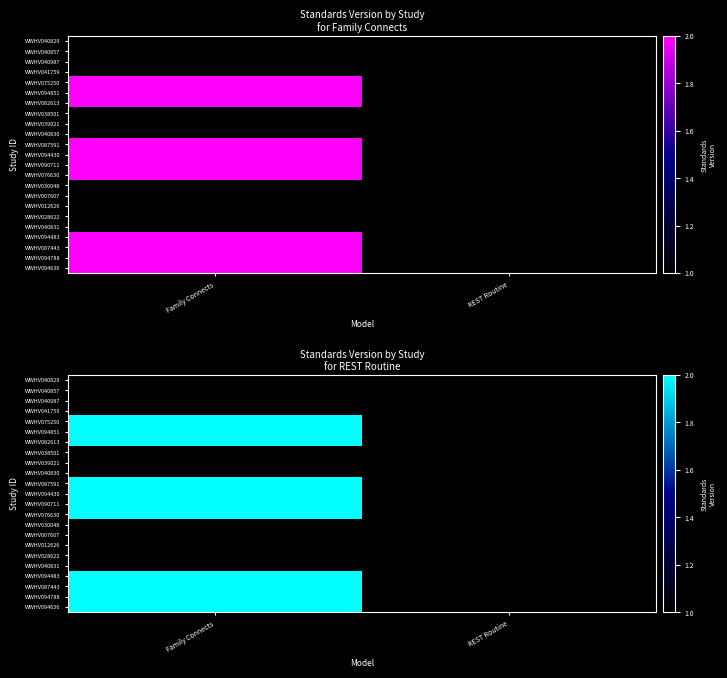

The value of WWHV040831 at Family Connects is 1.0. True or false?

True